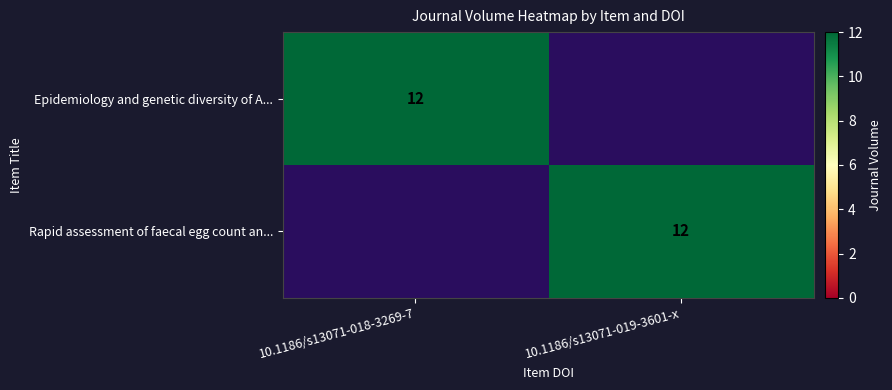

Which has a higher value, 10.1186/s13071-018-3269-7 or 10.1186/s13071-019-3601-x?

10.1186/s13071-018-3269-7